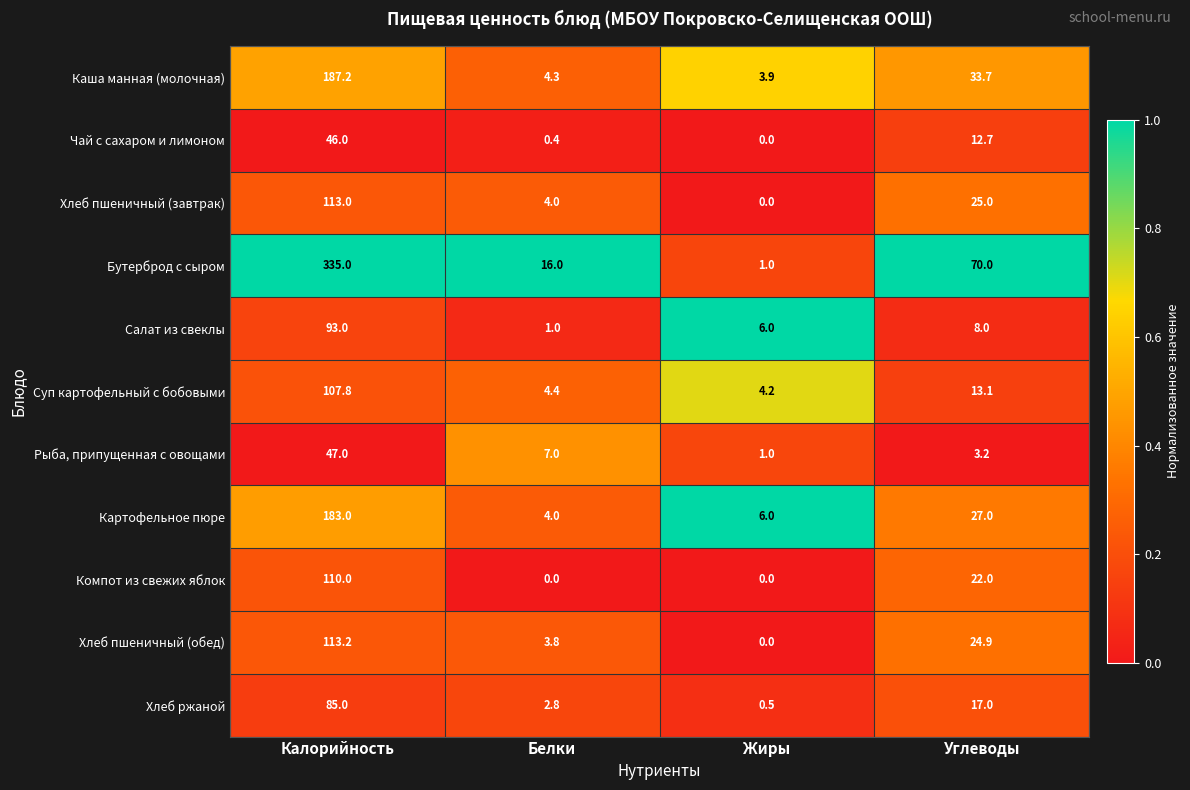

What is the spread (max minus min) of values at Калорийность?

289.0